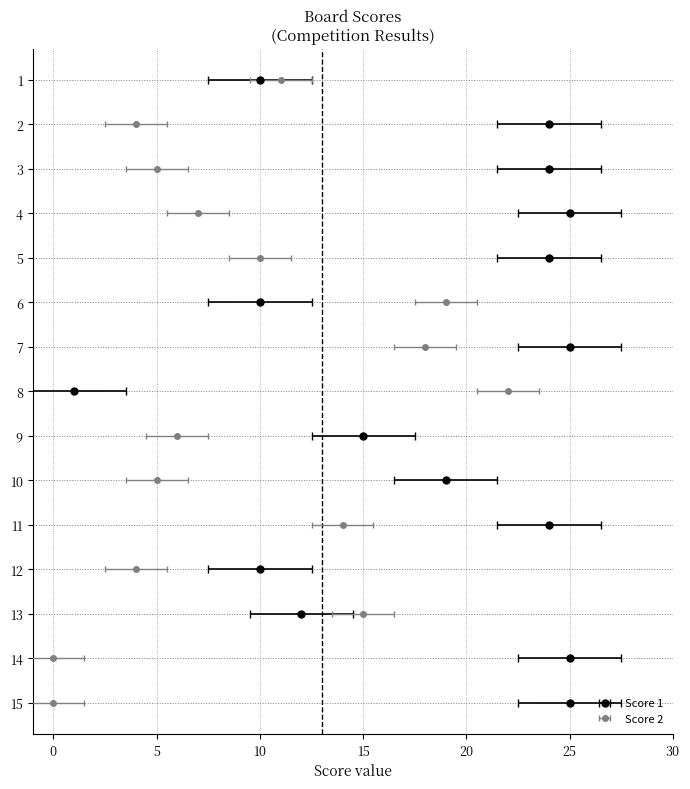

Reading left to right, extract all data points from this chart.

Score 1: 10	24	24	25	24	10	25	1	15	19	24	10	12	25	25
Score 2: 11	4	5	7	10	19	18	22	6	5	14	4	15	0	0